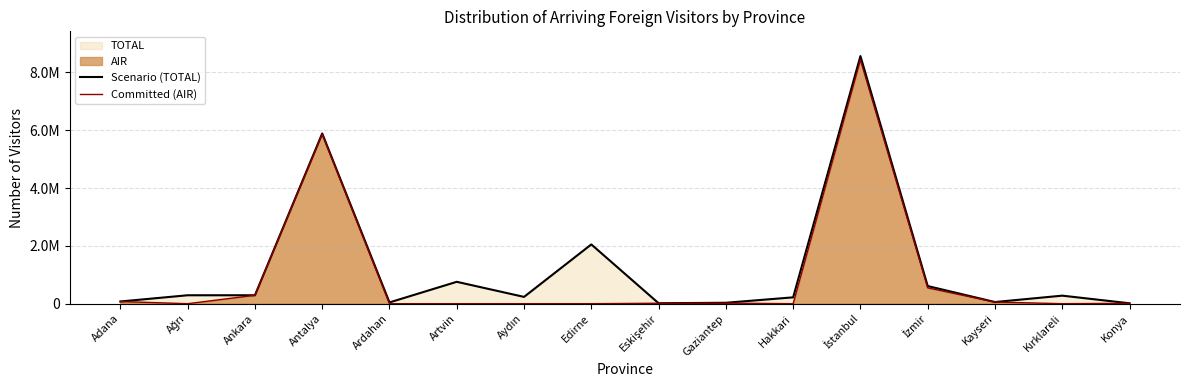

Rank the series by their maximum value, from lowest to highest.

Committed (AIR), Scenario (TOTAL)